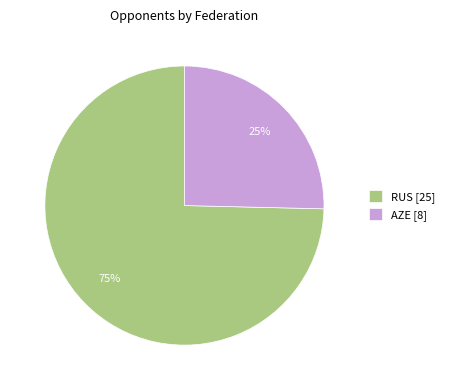

Is it true that RUS [25] is 81% of the pie?

False